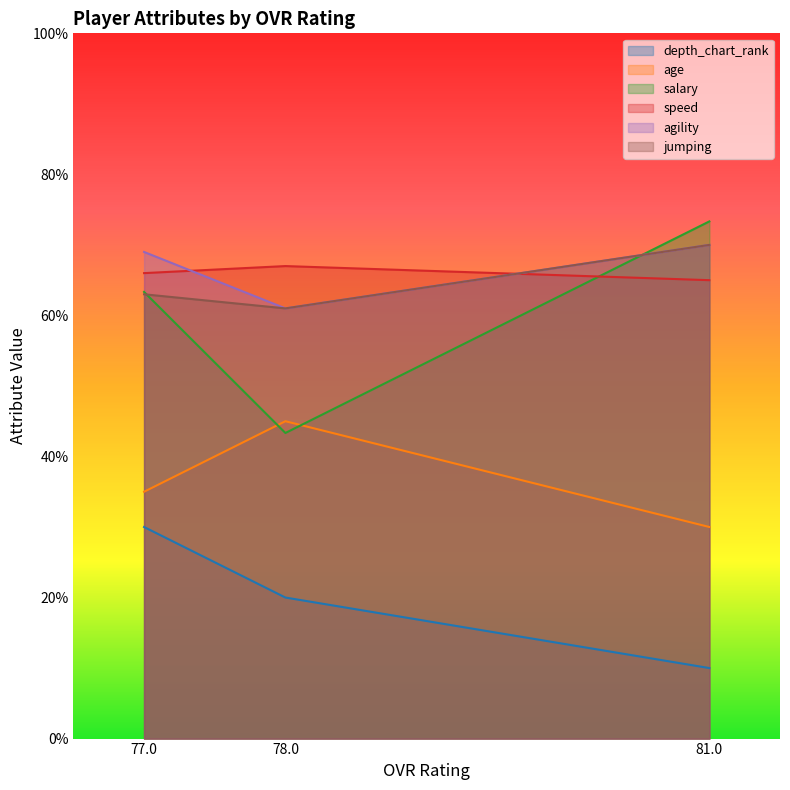

Count the number of data series in this chart.

6